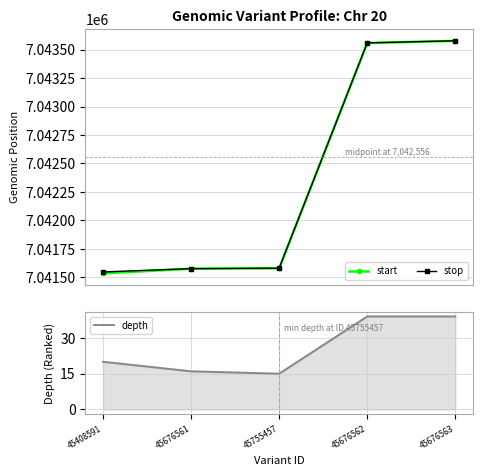

The value of start at 45408591 is 1609617. True or false?

False